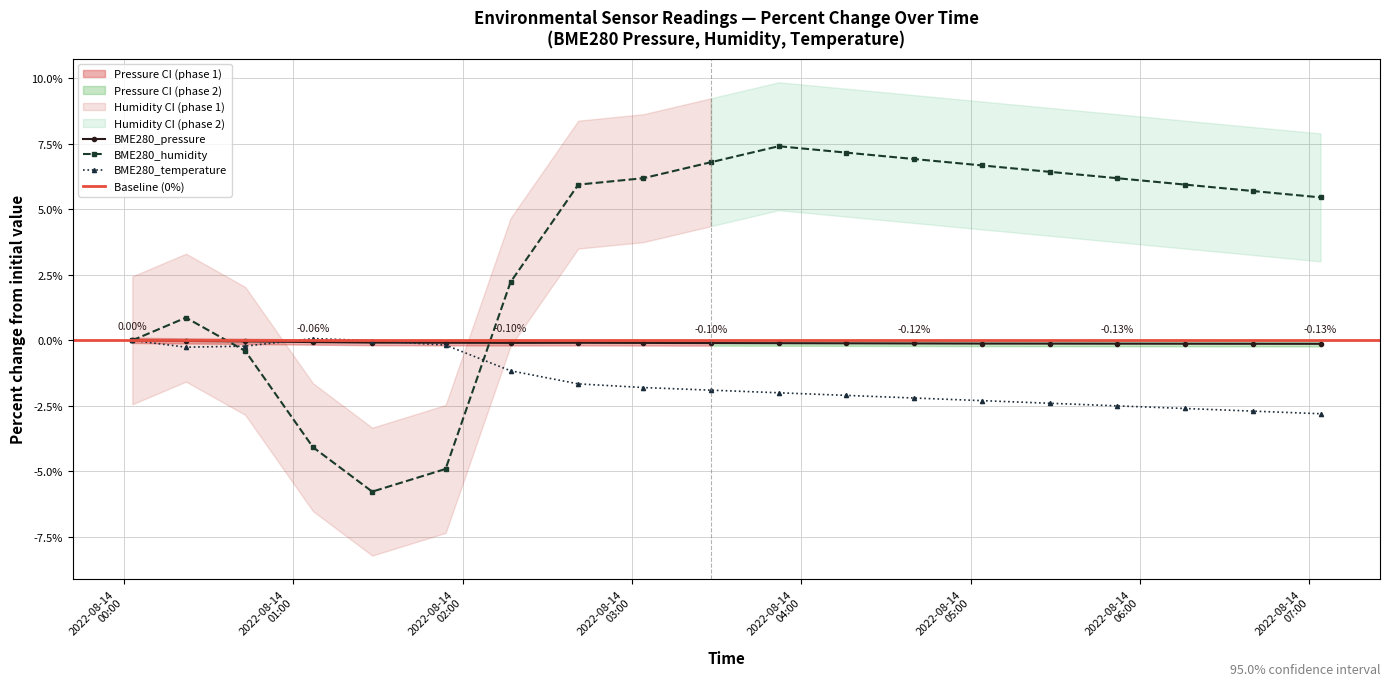

True or false: BME280_pressure has a value of -0.0 at 2022/08/14 00:22.

False